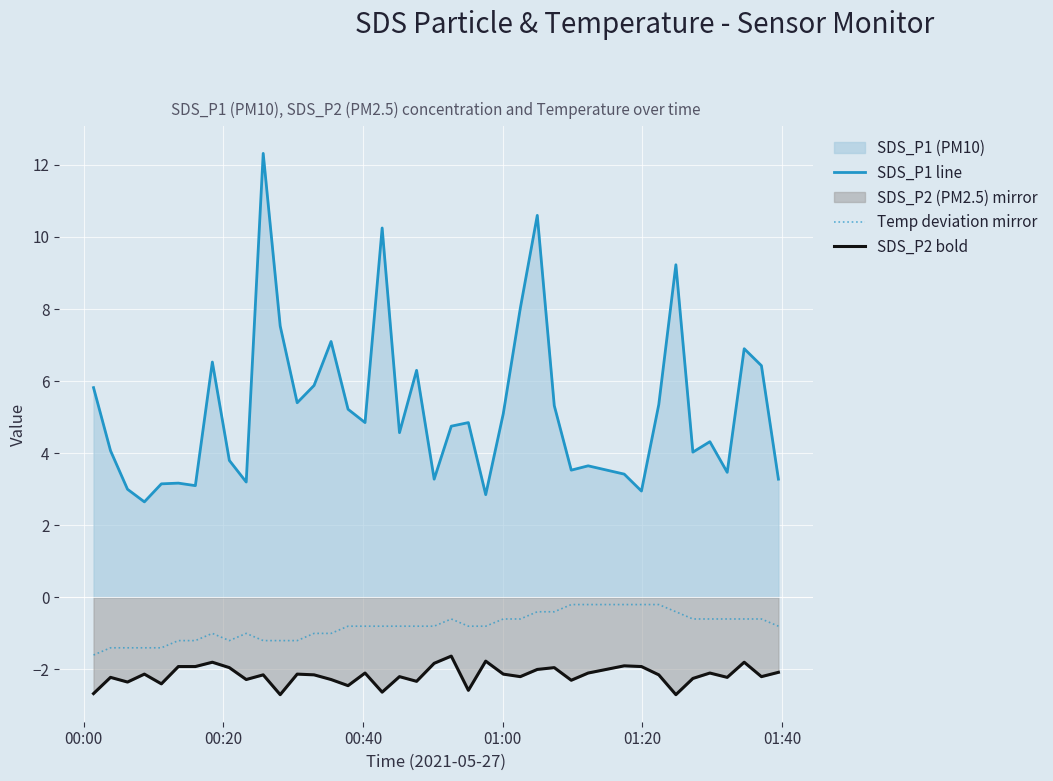

Does the chart display data point markers on the line(s)?

No